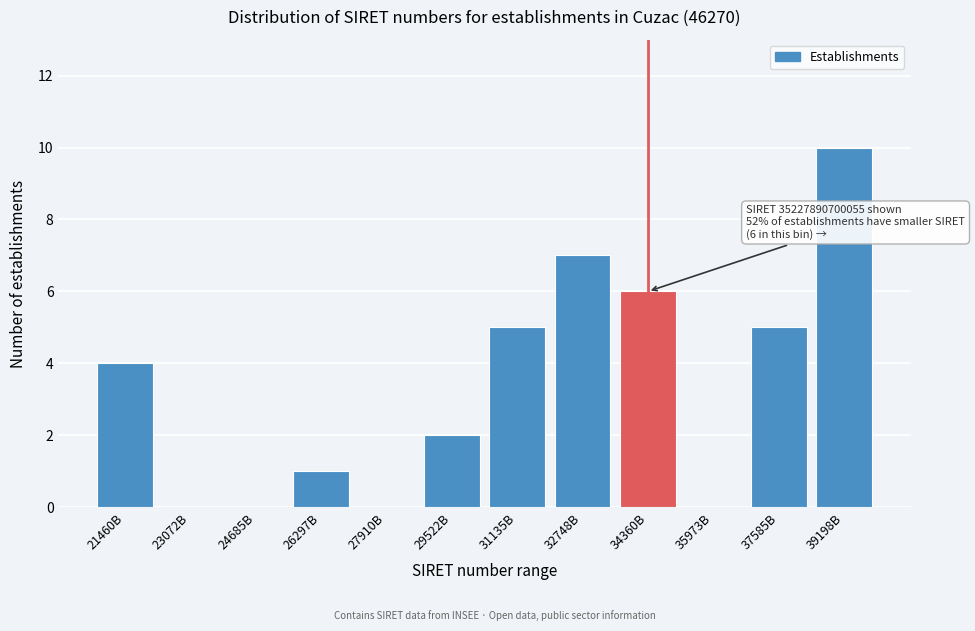

Reading left to right, what are all the values shown in this chart?

21460B=4	23072B=0	24685B=0	26297B=1	27910B=0	29522B=2	31135B=5	32748B=7	34360B=6	35973B=0	37585B=5	39198B=10